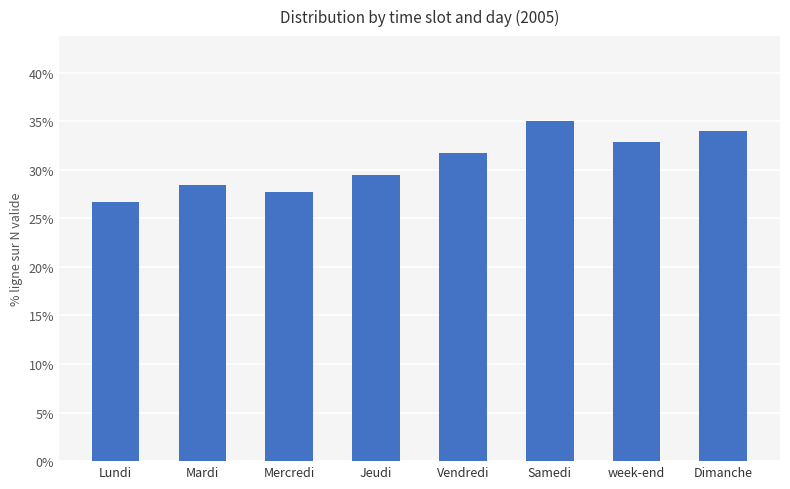

List the labels in order of value, smallest first.

Lundi, Mercredi, Mardi, Jeudi, Vendredi, week-end, Dimanche, Samedi